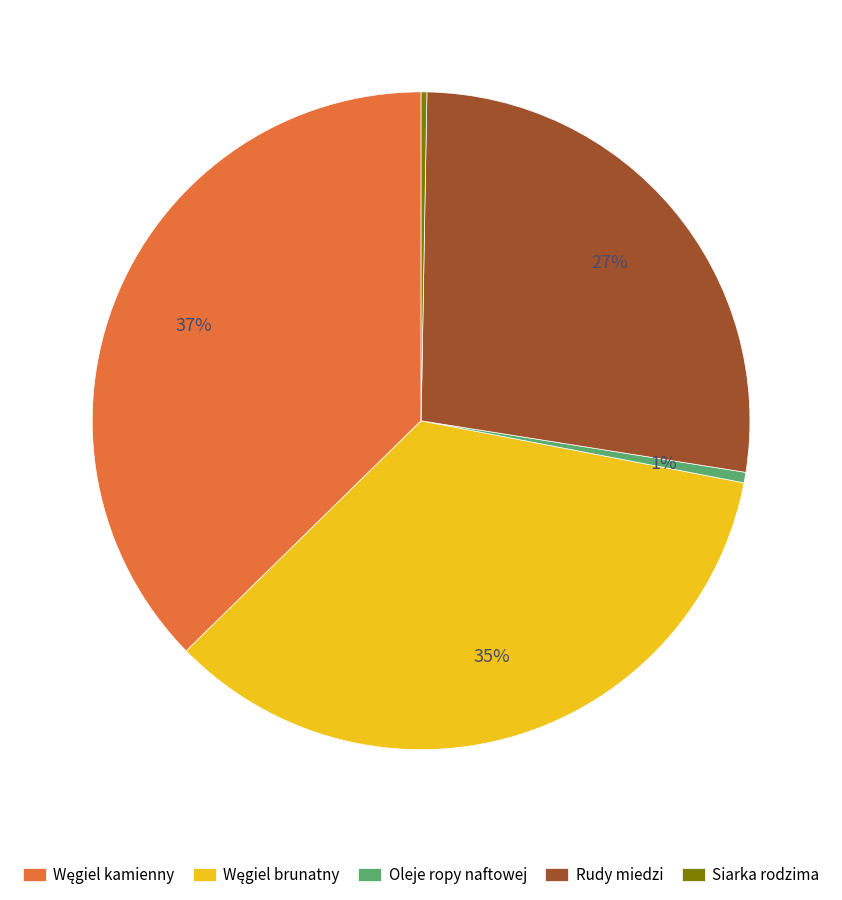

To the nearest percent, what is the difference between the largest and smallest slice percentages?

37%